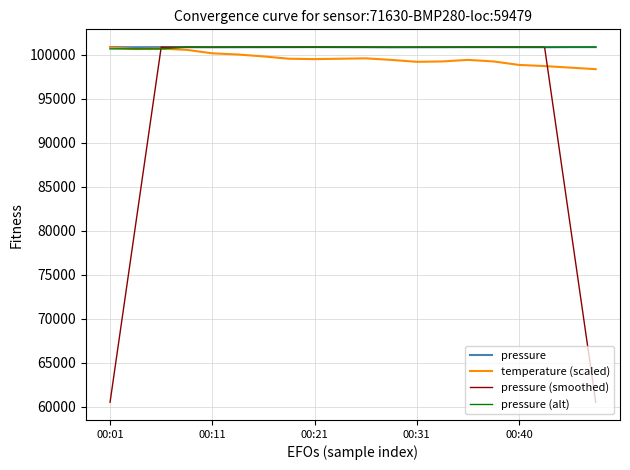

What is the minimum value shown in the chart?

60530.3